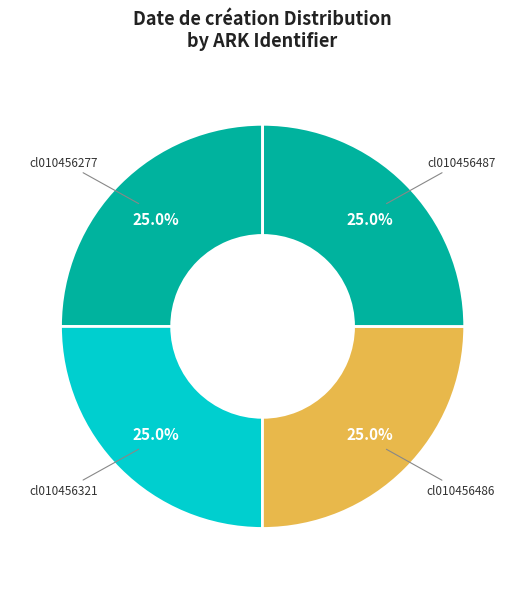

How many segments does this pie chart have?

4